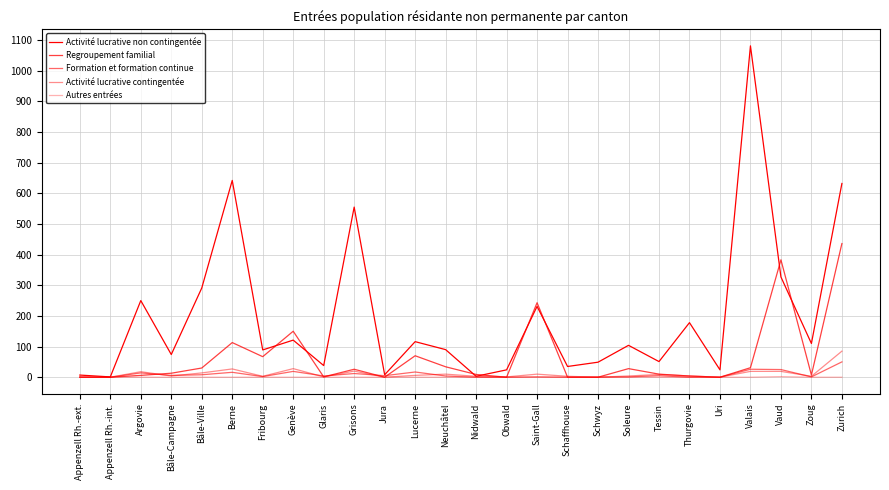

True or false: Regroupement familial has a value of 8 at Argovie.

False